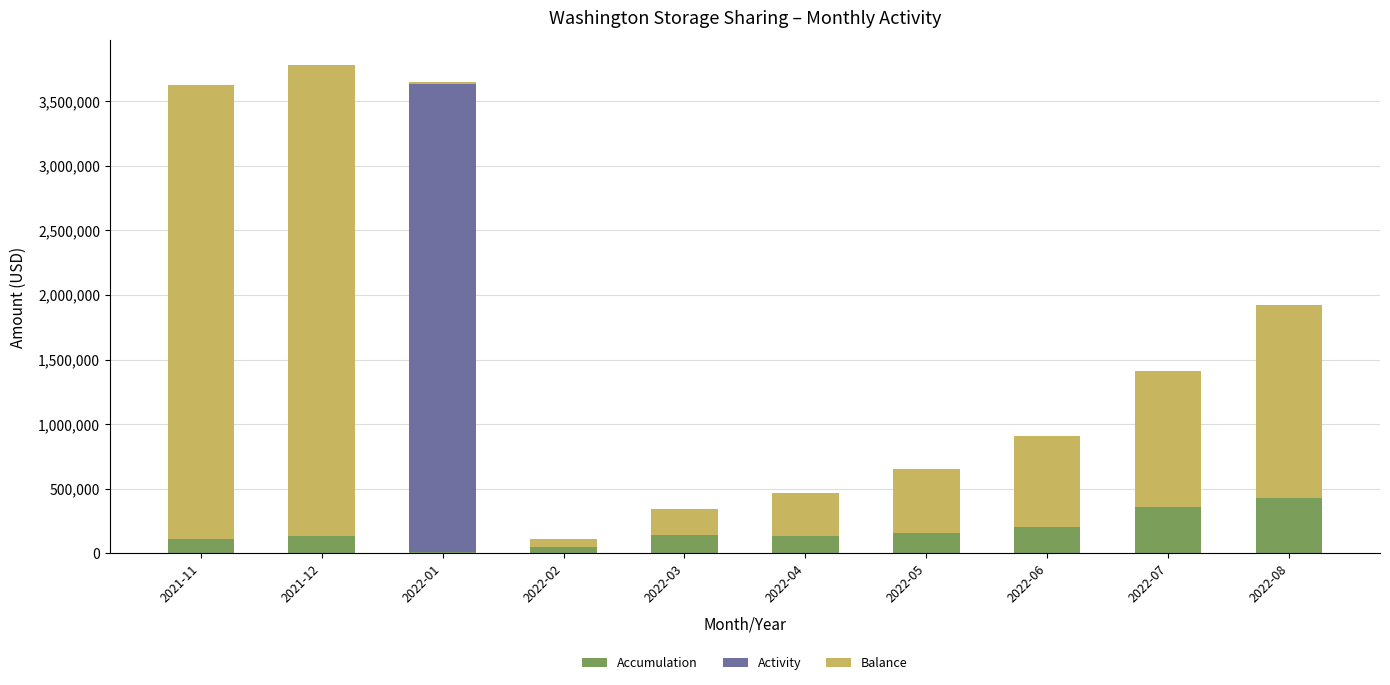

What is the total value across all series at 2022-05?

654080.5